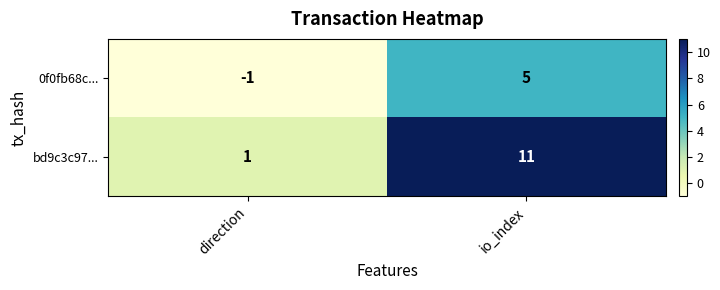

List the series in order of their peak value, highest first.

bd9c3c97..., 0f0fb68c...